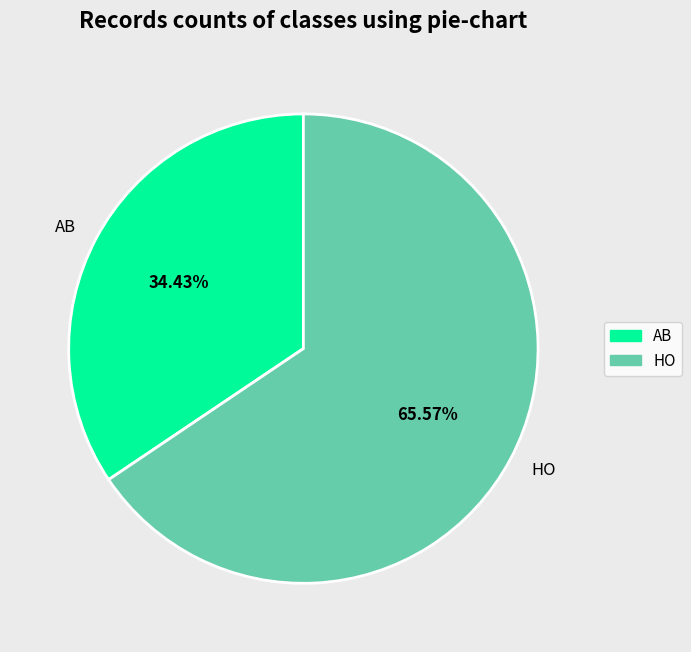

How many segments does this pie chart have?

2